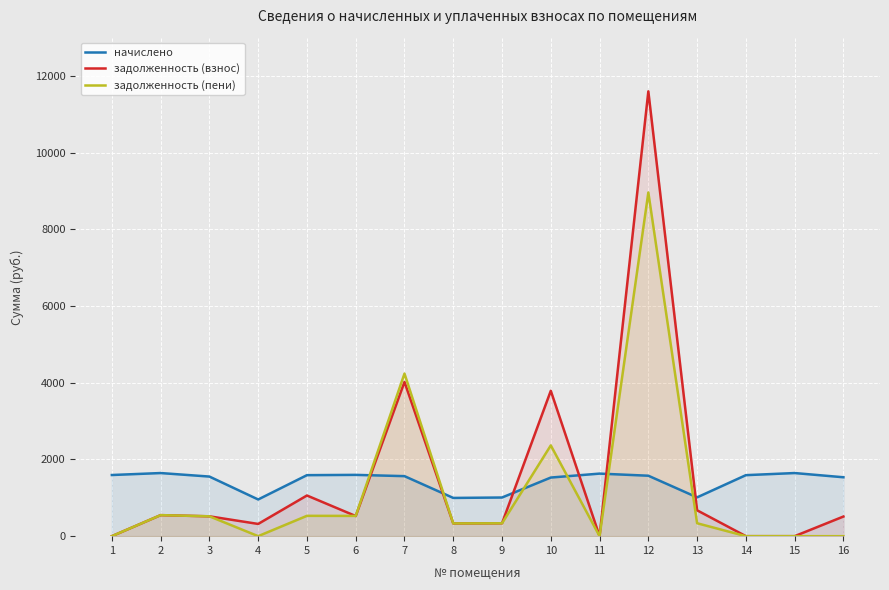

After their last crossing, which series has the higher values: начислено or задолженность (взнос)?

начислено